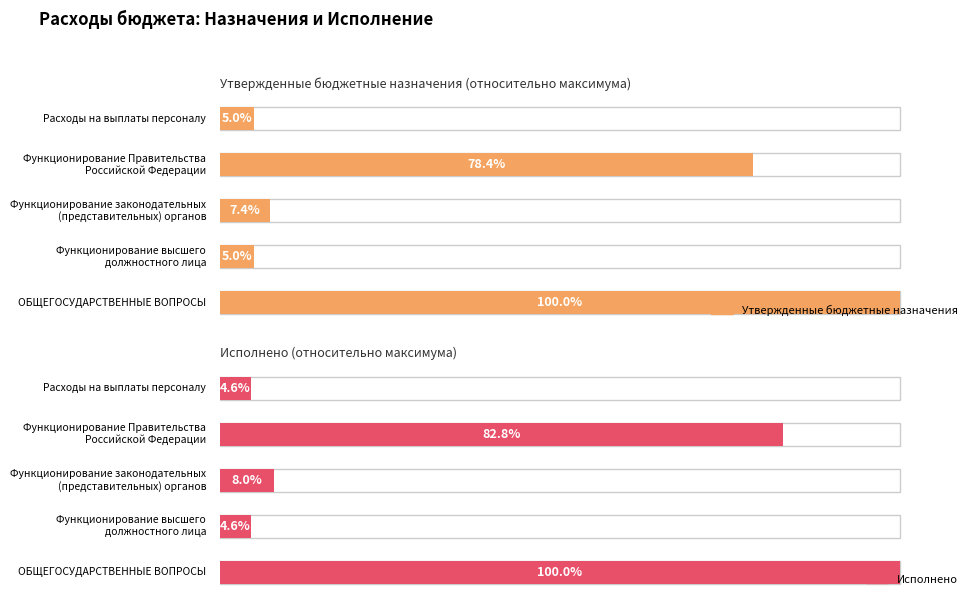

What is the approximate value of Исполнено at ОБЩЕГОСУДАРСТВЕННЫЕ ВОПРОСЫ?

11456766.9